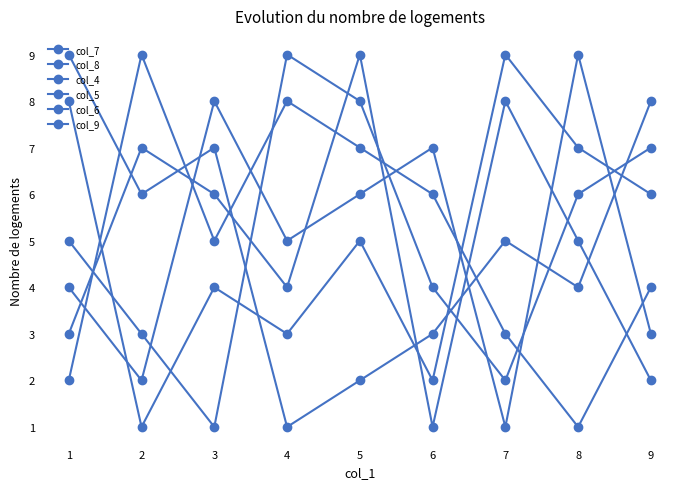

Reading right to left, transcribe all the data shown in this chart.

col_7: 9=3	8=9	7=1	6=7	5=6	4=5	3=8	2=2	1=4
col_8: 9=8	8=4	7=5	6=3	5=2	4=1	3=7	2=6	1=9
col_4: 9=2	8=5	7=8	6=1	5=9	4=4	3=6	2=7	1=3
col_5: 9=4	8=1	7=3	6=6	5=7	4=8	3=5	2=9	1=2
col_6: 9=6	8=7	7=9	6=2	5=5	4=3	3=4	2=1	1=8
col_9: 9=7	8=6	7=2	6=4	5=8	4=9	3=1	2=3	1=5